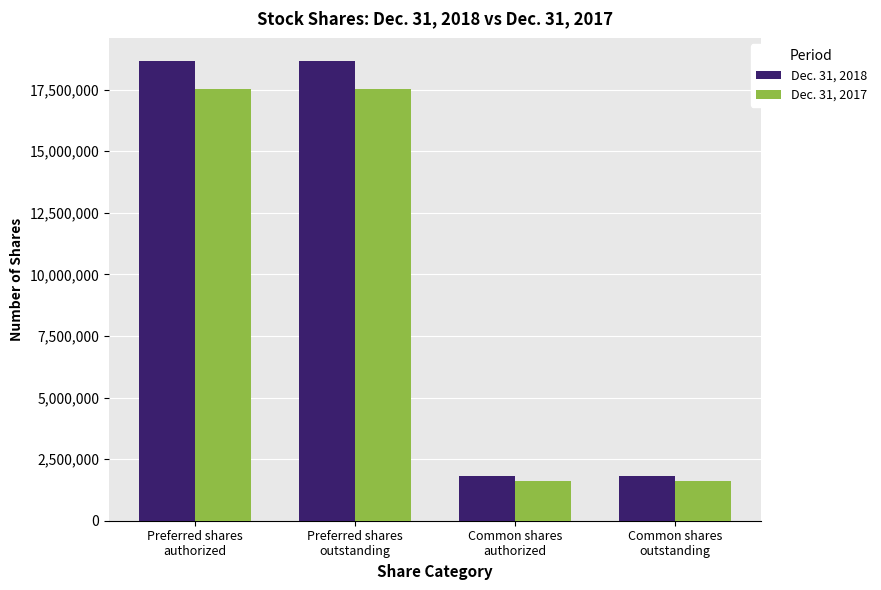

How many bars are there in each group?

2